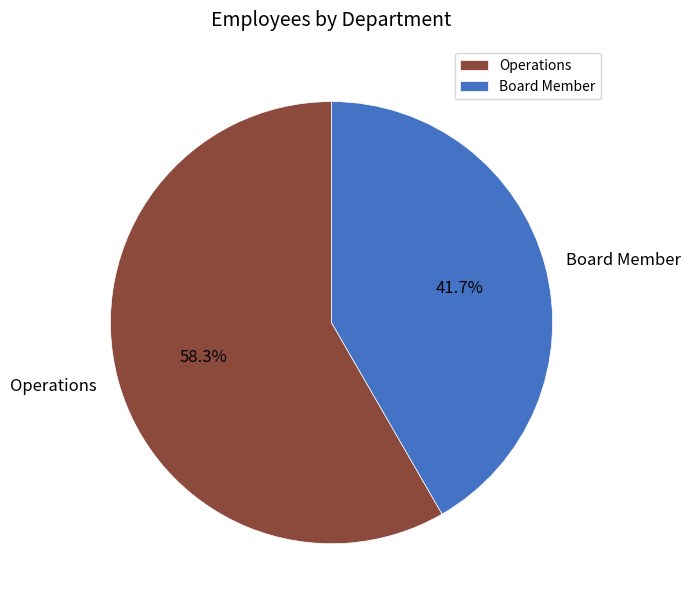

How many segments does this pie chart have?

2